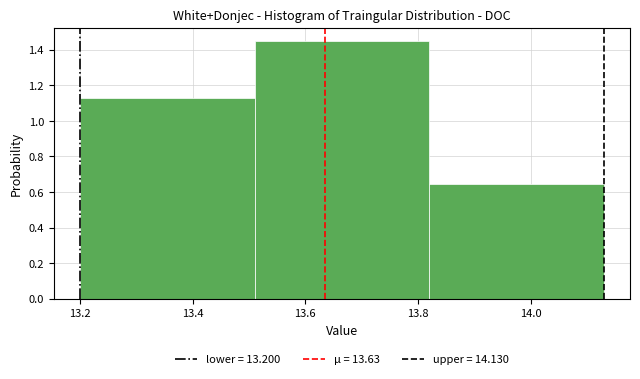

How tall is the bar that spans 13.51 to 13.82 on the x-axis? Neither the bar edges nor the heights are printed on the chart, so give them approximately, as read against the axes.

1.46